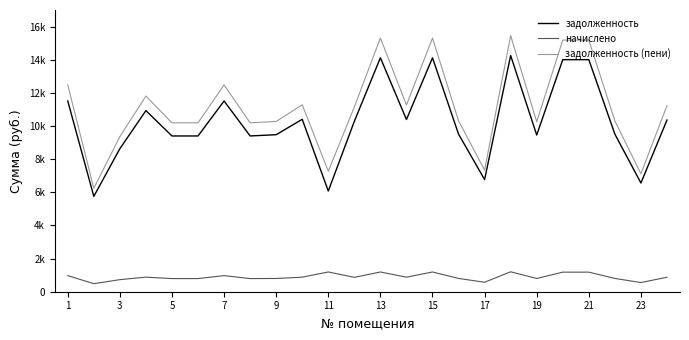

Does the chart display data point markers on the line(s)?

No